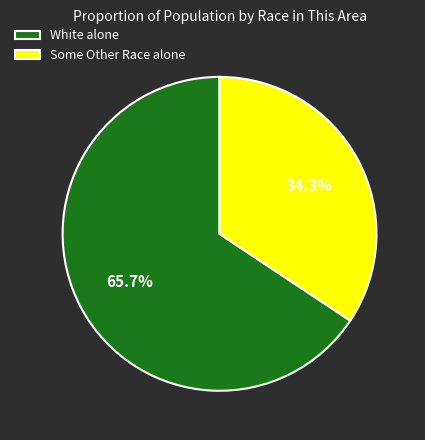

Count the number of slices in the pie.

2